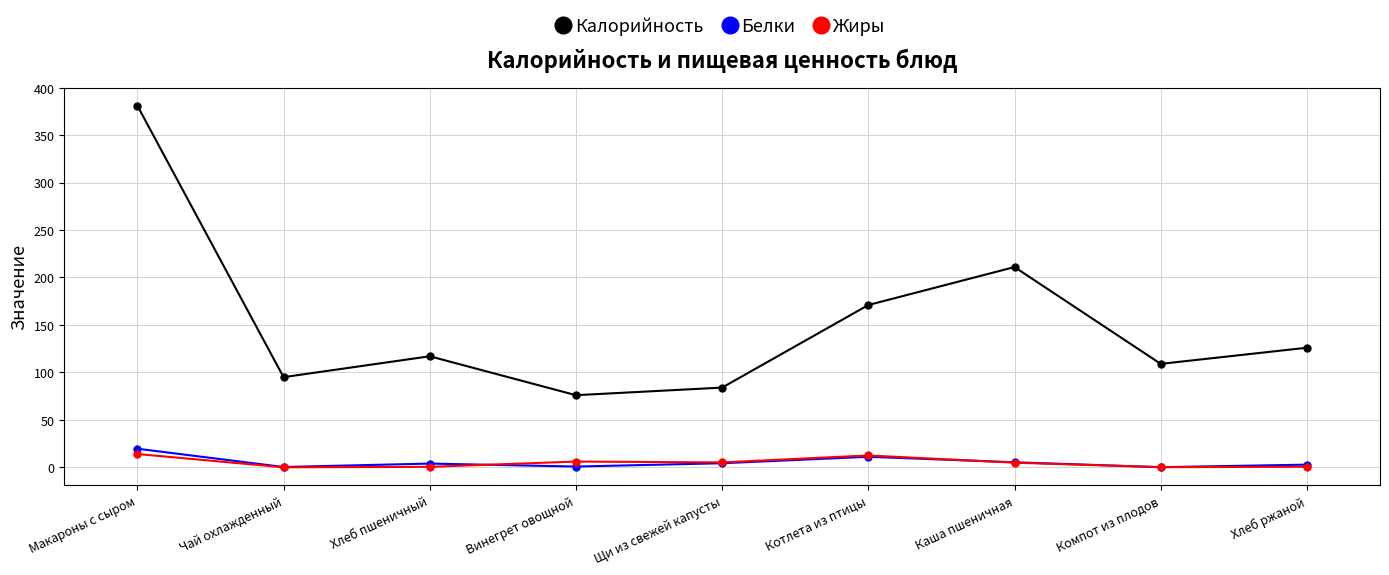

What is the total value across all series at Котлета из птицы?

194.6